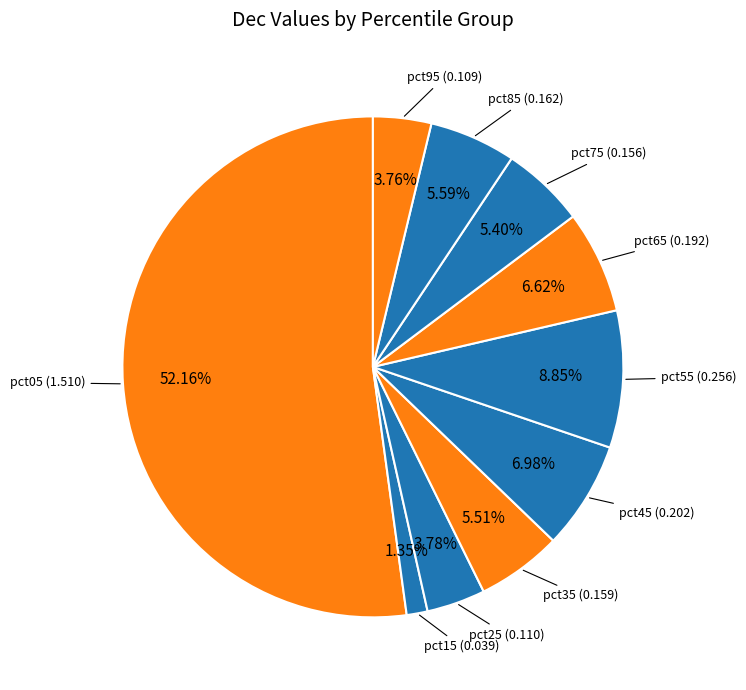

Which slice is the smallest?

pct15